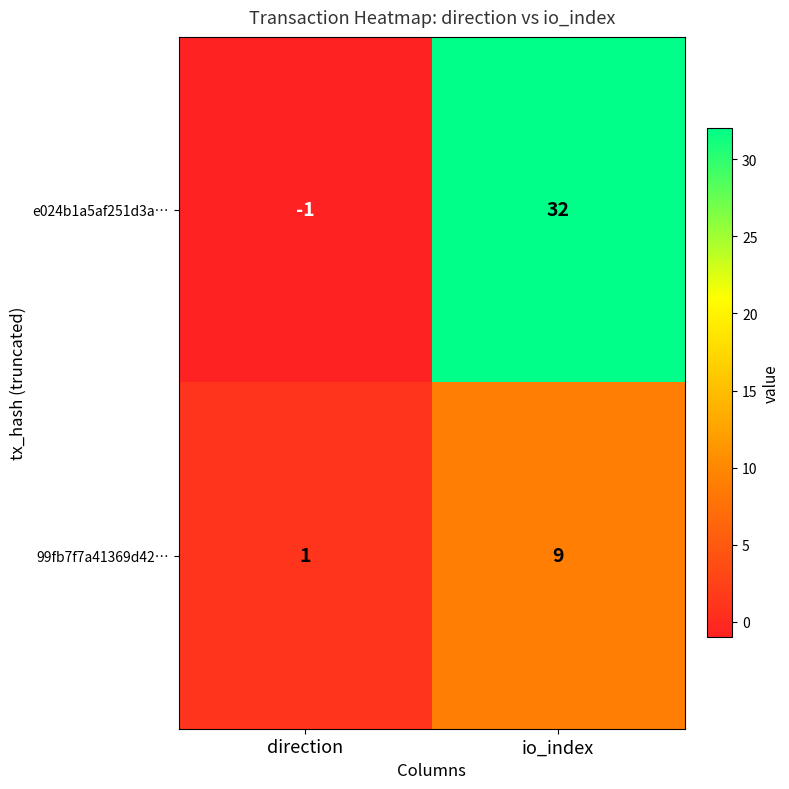

At io_index, list the series in order from largest to smallest.

e024b1a5af251d3a…, 99fb7f7a41369d42…